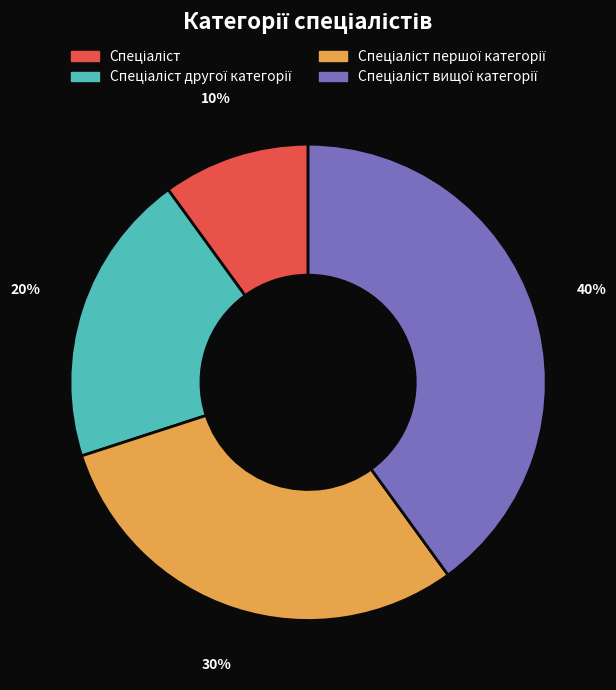

Count the number of slices in the pie.

4